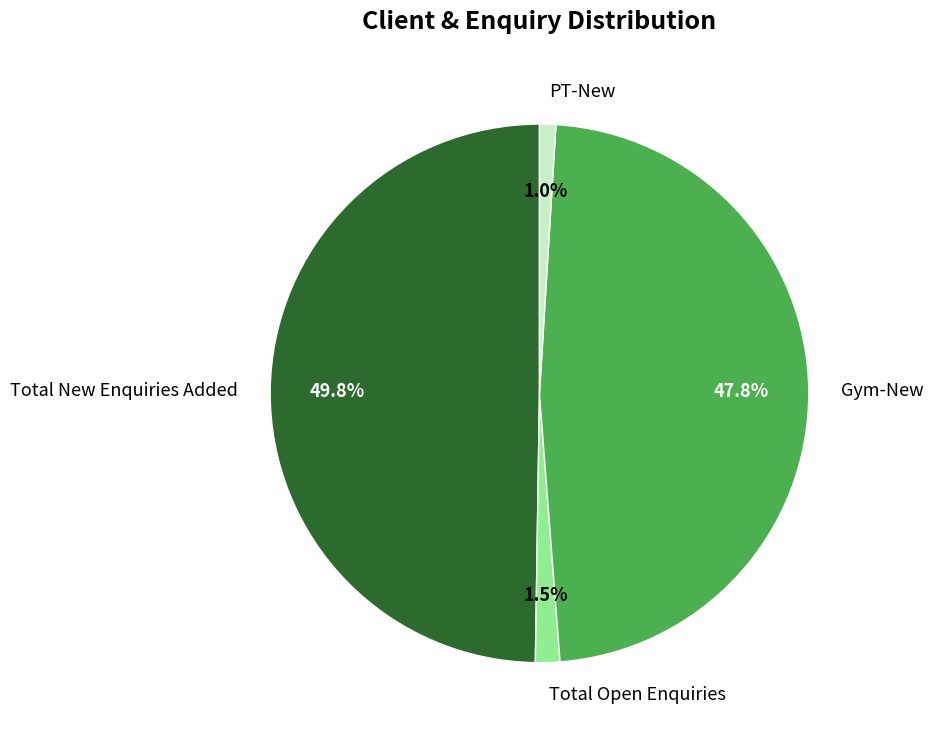

Which category has the biggest portion of the pie?

Total New Enquiries Added